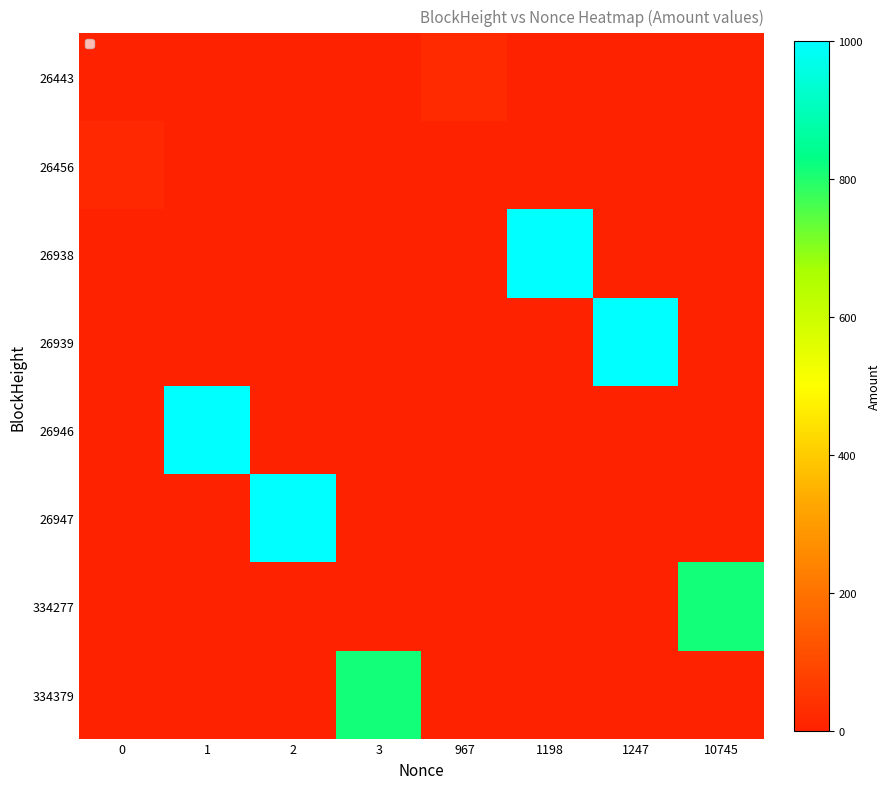

Count the number of categories in the chart.

8